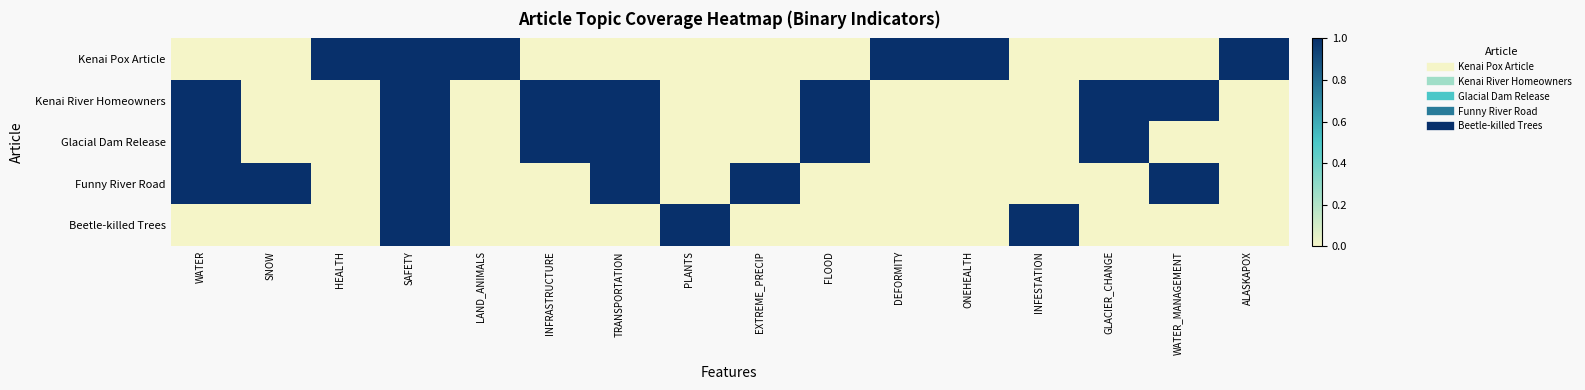

List the series in order of their peak value, lowest first.

Kenai Pox Article, Kenai River Homeowners, Glacial Dam Release, Funny River Road, Beetle-killed Trees